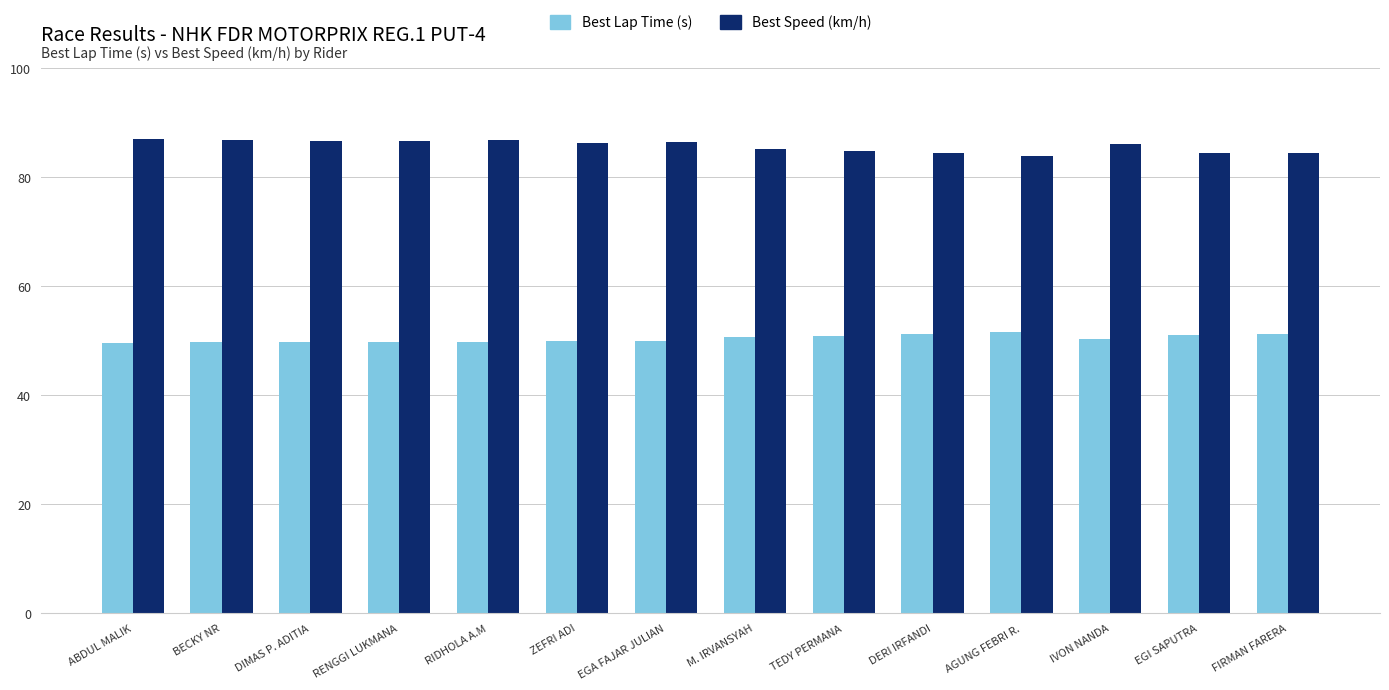

True or false: Best Lap Time (s) has a value of 70.5 at M. IRVANSYAH.

False